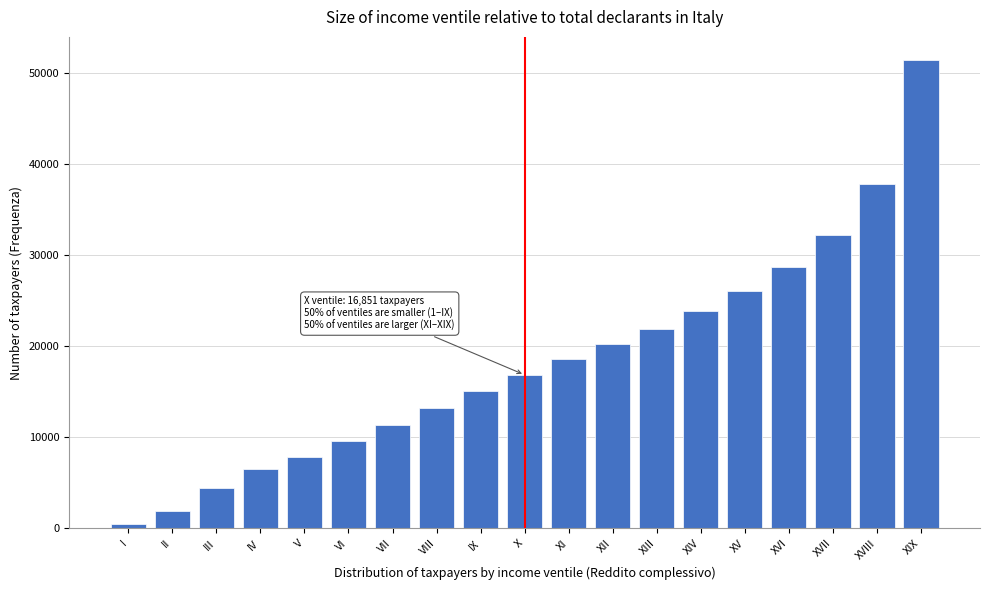

Reading right to left, list all the values displayed in this chart.

51353	37736	32206	28720	26038	23803	21917	20207	18624	16851	15031	13187	11344	9636	7800	6524	4434	1955	450